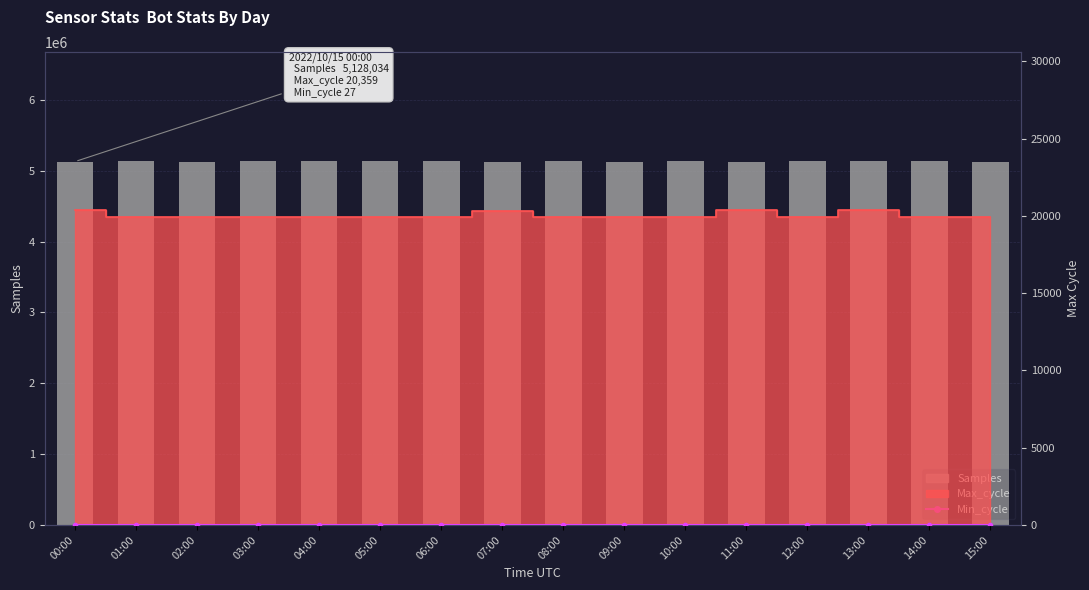

Which series has the largest total across all categories?

Samples